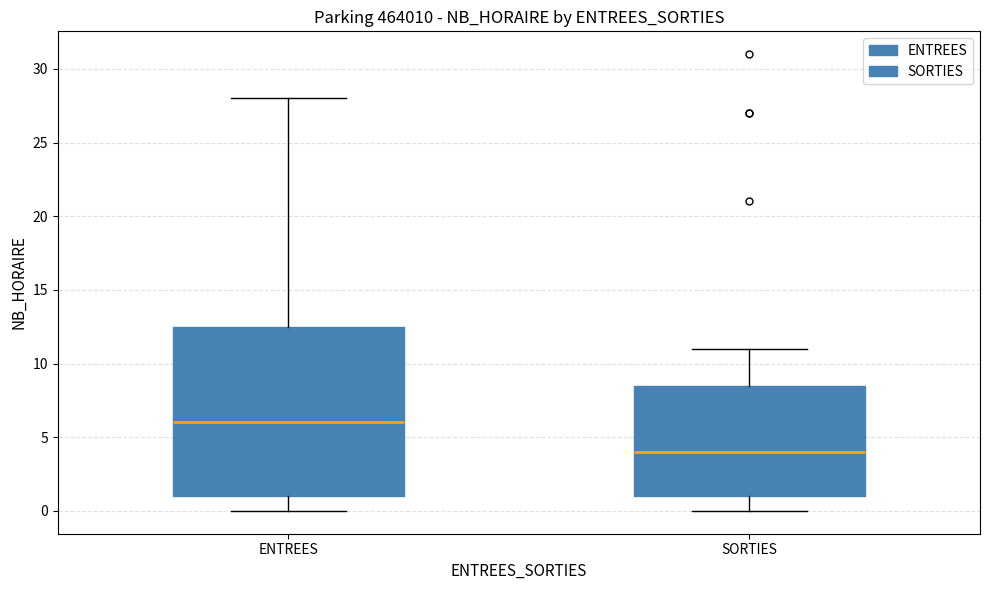

Reading left to right, transcribe this box plot: for each box, give where its median line is, the range the box spans, and where its two whiskers end, as read against the y-axis. The values are not printed on the chart, so give them approximately, as read against the axis.

ENTREES: median 6.0, box 1.0 to 12.5, whiskers 0.0 to 28.0
SORTIES: median 4.0, box 1.0 to 8.5, whiskers 0.0 to 11.0